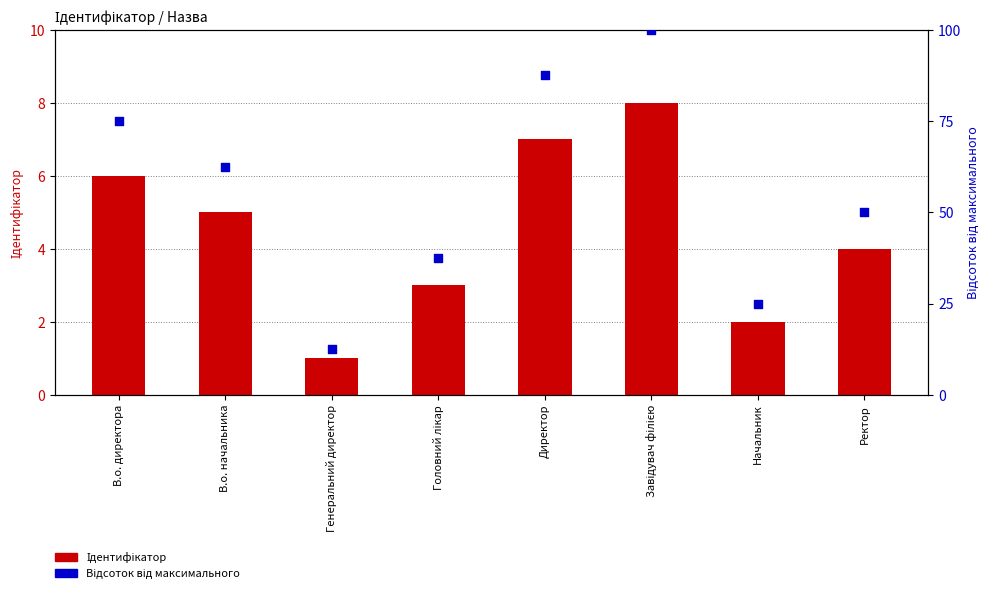

Which series has the largest total across all categories?

Відсоток від максимального